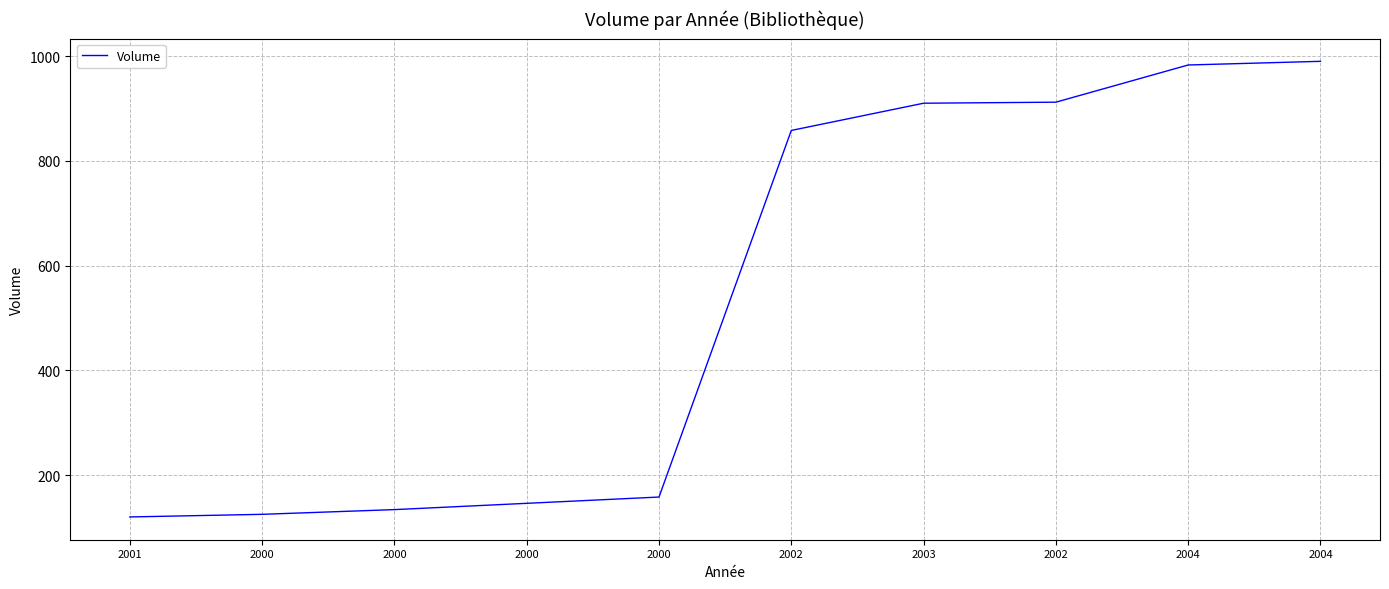

At which label is the value closest to 555?

2002